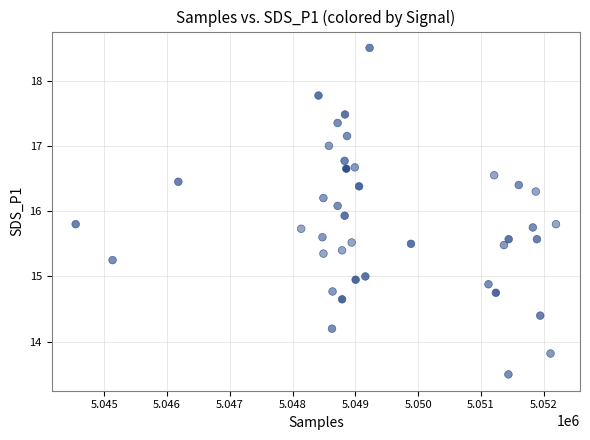

What is the range of Y values (max minus min)?

5.0